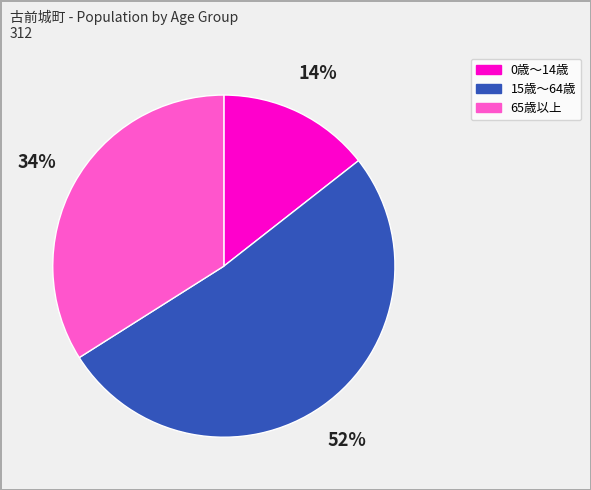

Is the sum of 65歳以上 and 0歳～14歳 greater than half?

No